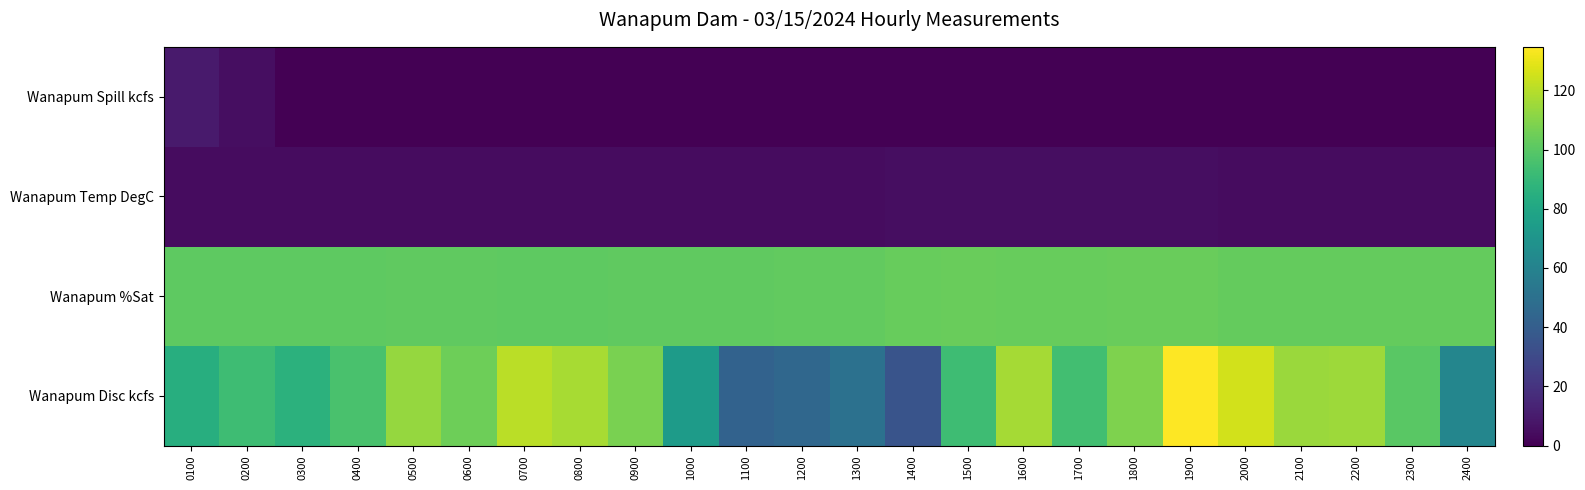

Count the number of categories in the chart.

24